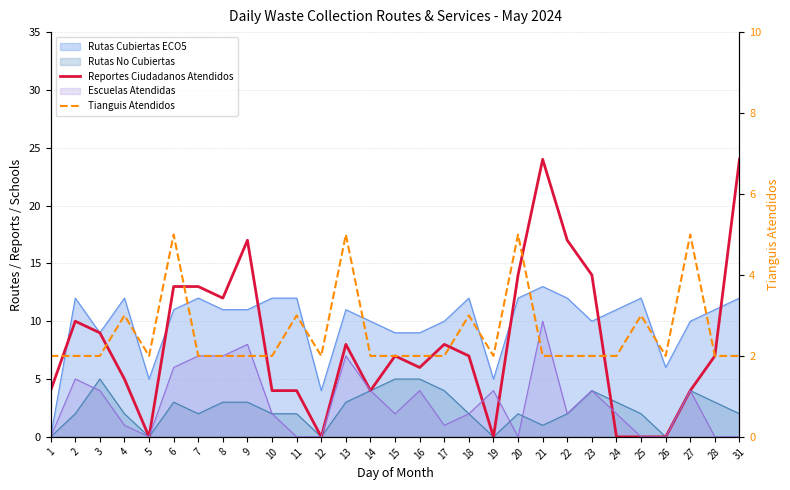

True or false: Reportes Ciudadanos Atendidos has more than 0 points higher than both neighbors.

True